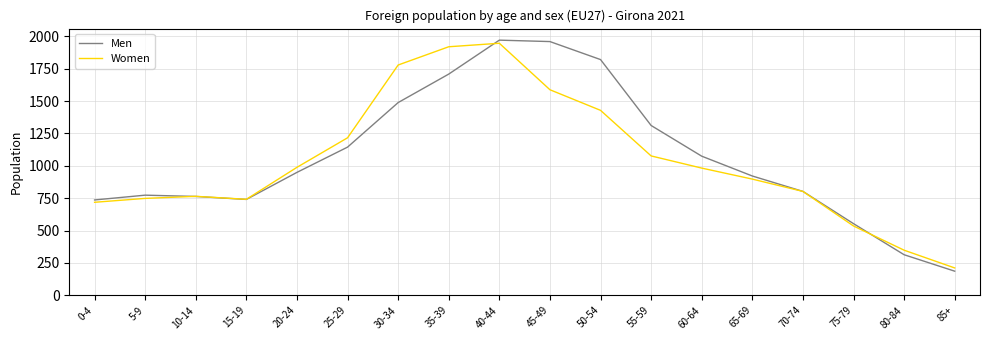

What is the average value of the Women series?

1038